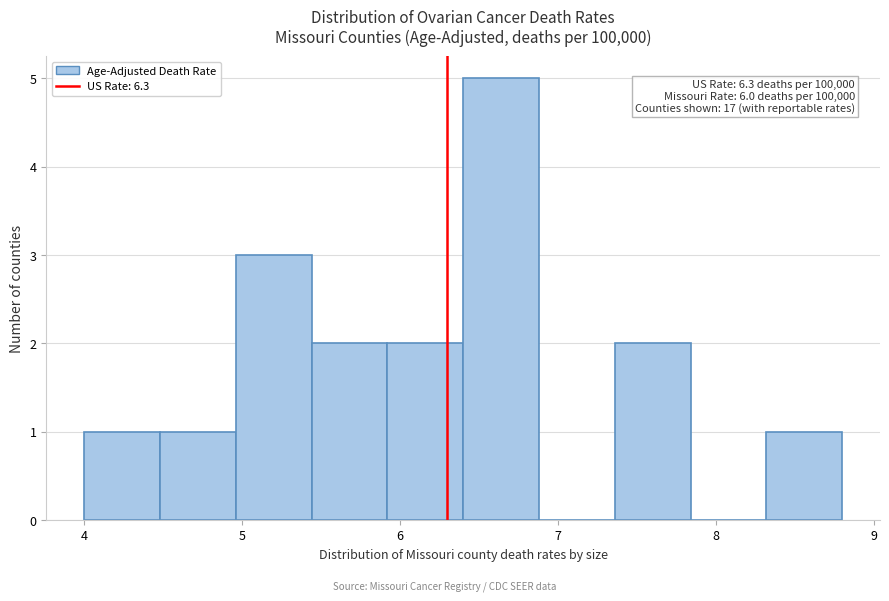

Over which range of the x-axis is the bar tallest?

6.40 to 6.88